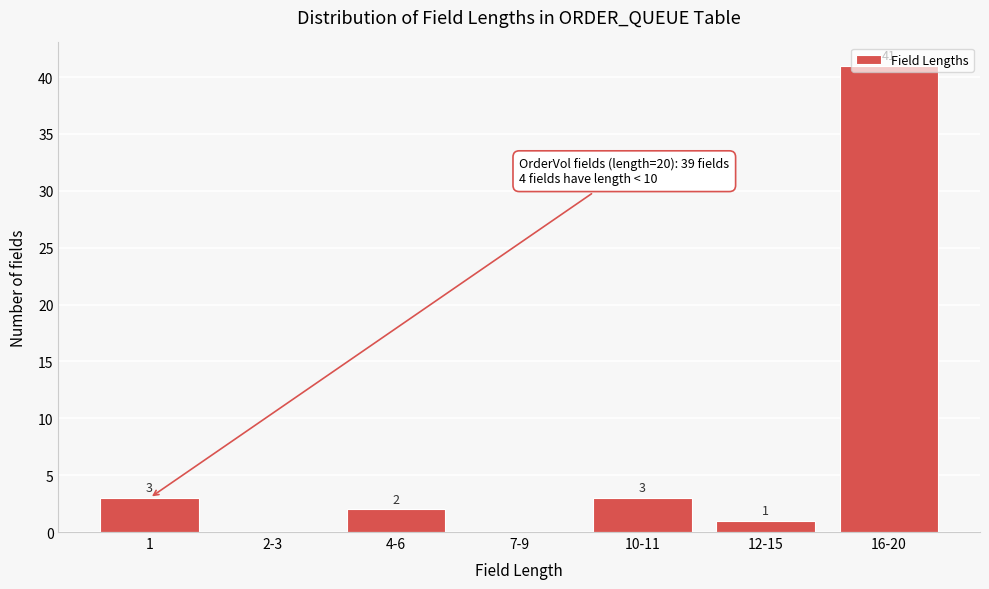

What is the maximum value shown in the chart?

41